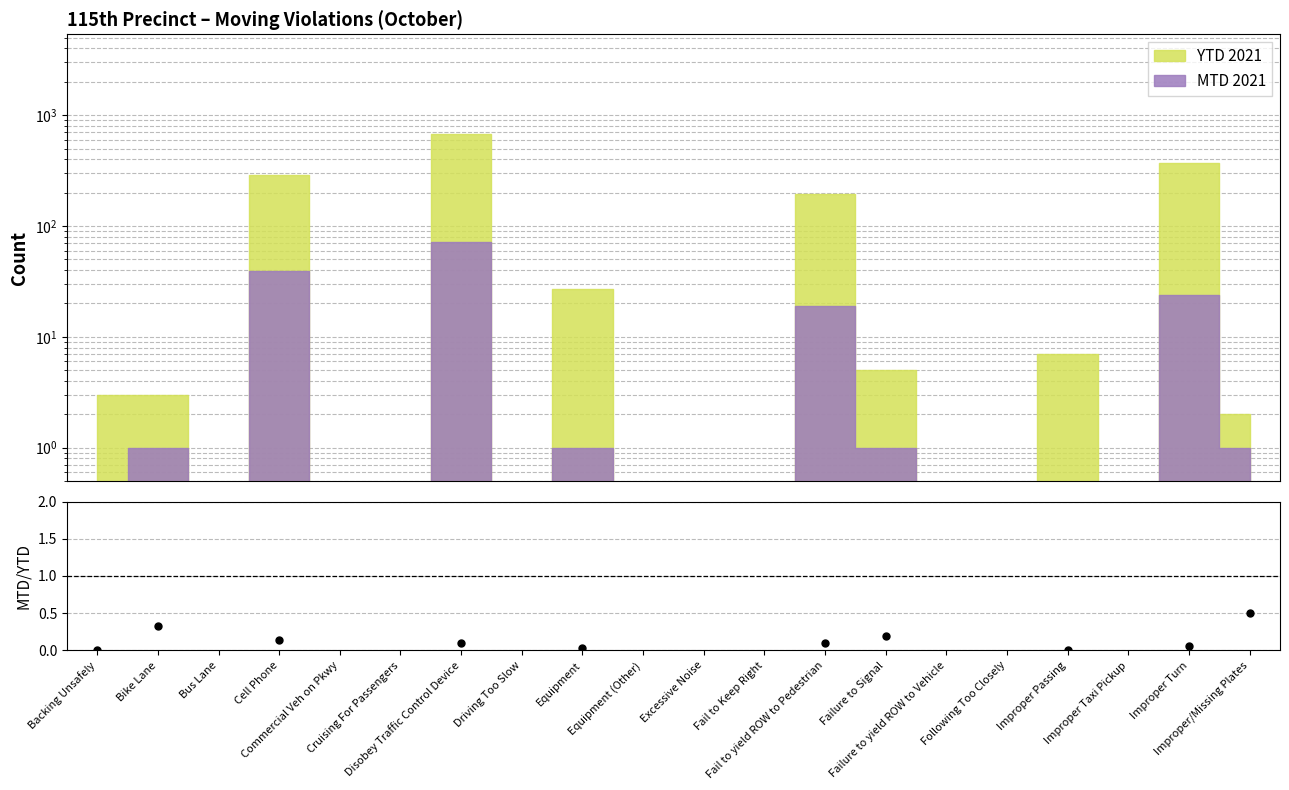

What is the difference between the maximum and minimum values?

0.5